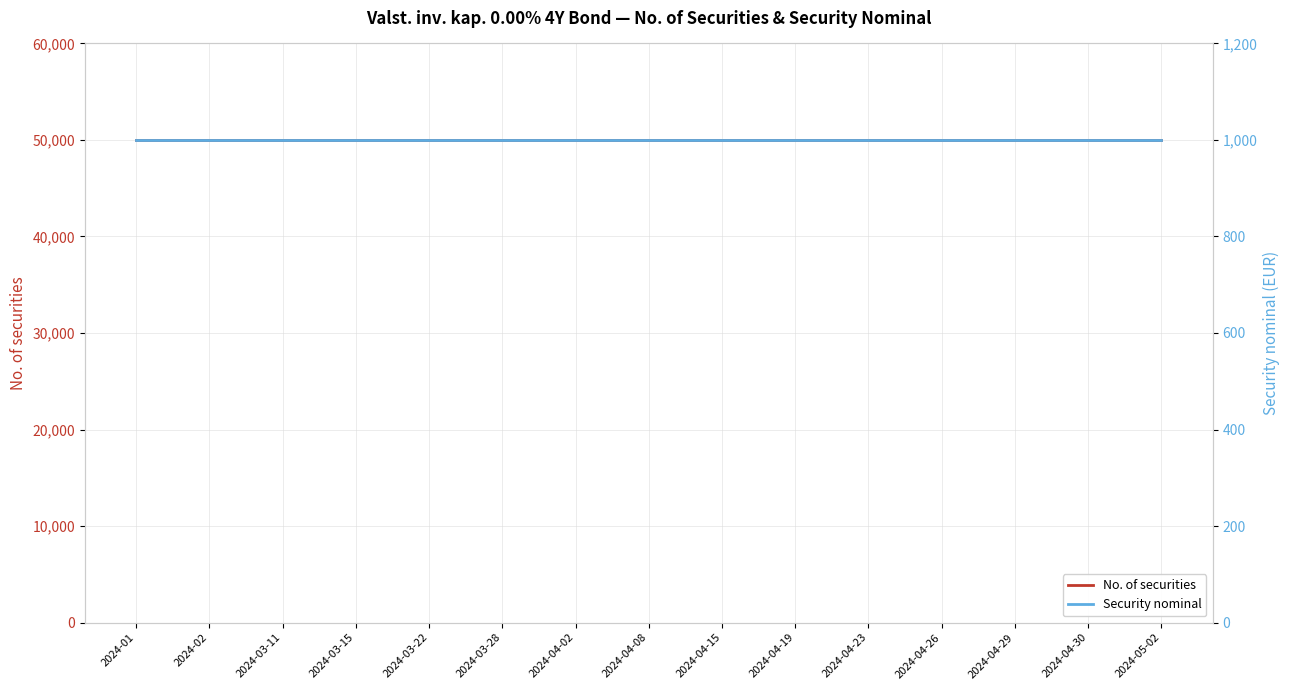

List the series in order of their overall mean, lowest first.

Security nominal, No. of securities